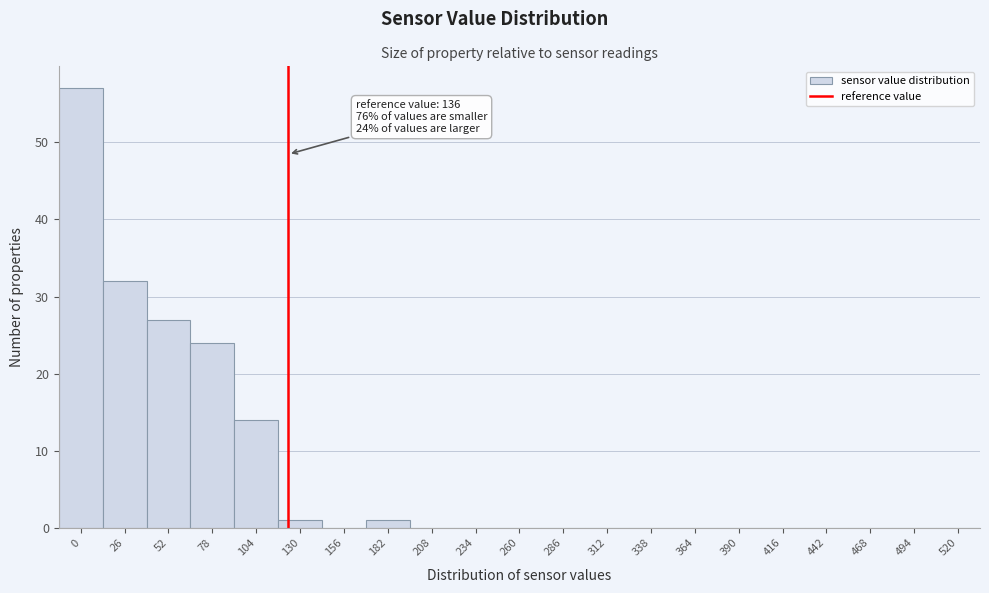

Reading left to right, transcribe all the data shown in this chart.

0=57	26=32	52=27	78=24	104=14	130=1	156=0	182=1	208=0	234=0	260=0	286=0	312=0	338=0	364=0	390=0	416=0	442=0	468=0	494=0	520=0